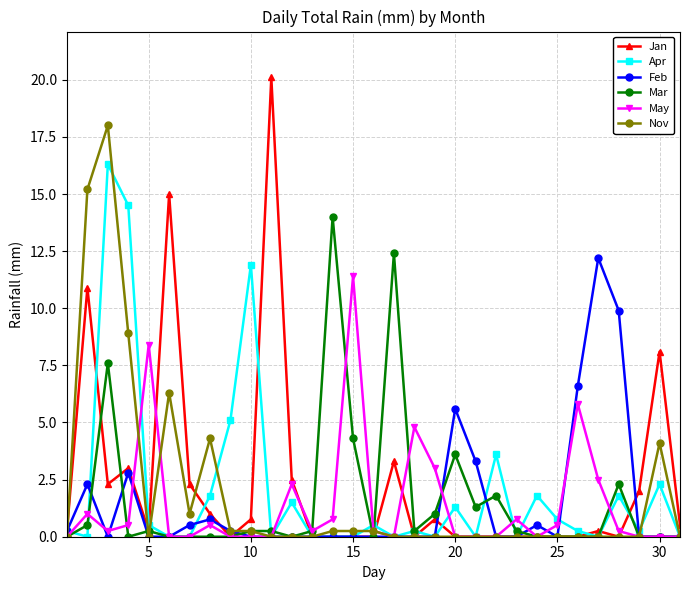

Which series has the largest range (max minus min)?

Jan